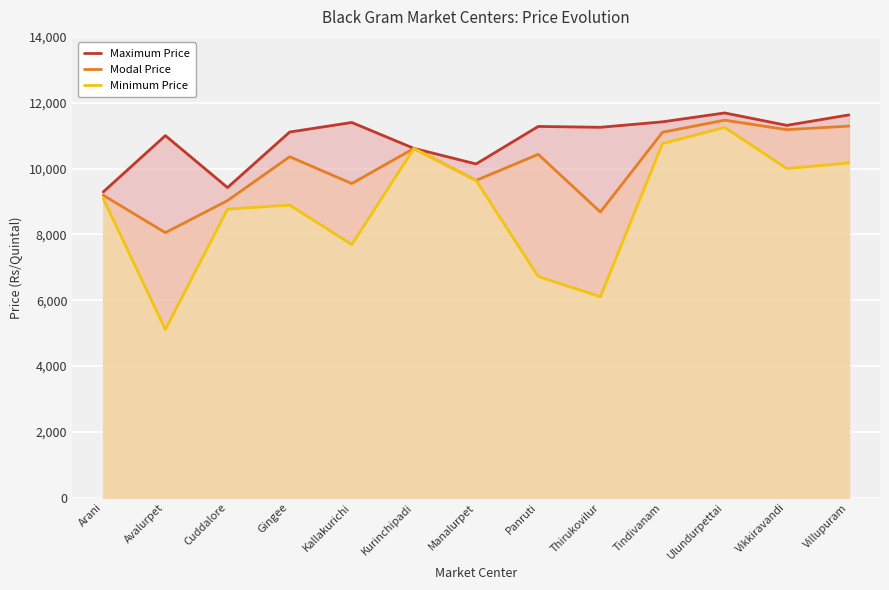

Is the value of Minimum Price at Cuddalore greater than the value of Modal Price at Kurinchipadi?

No